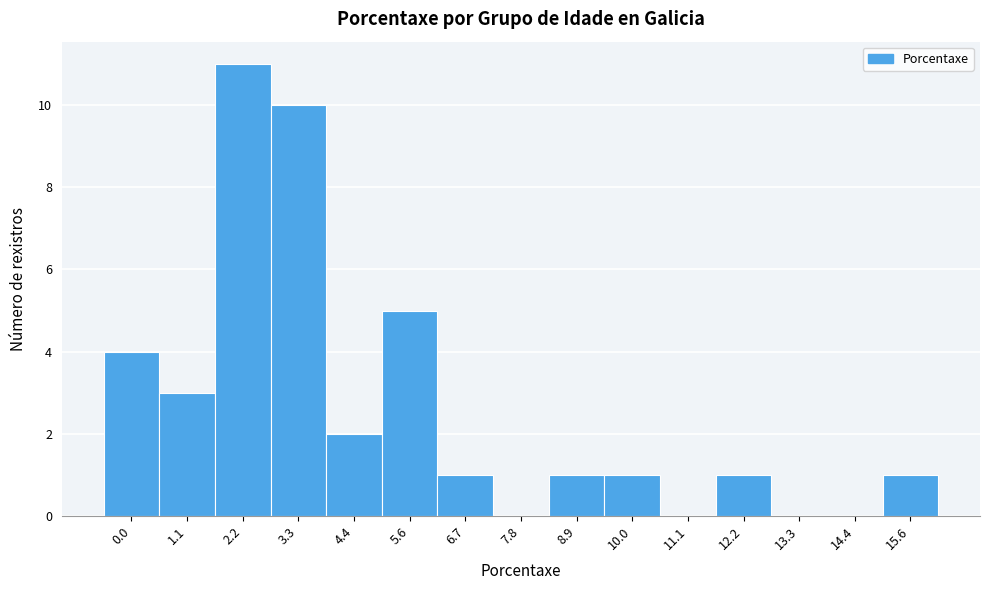

Reading left to right, list all the values displayed in this chart.

0.0=4	1.1=3	2.2=11	3.3=10	4.4=2	5.6=5	6.7=1	7.8=0	8.9=1	10.0=1	11.1=0	12.2=1	13.3=0	14.4=0	15.6=1